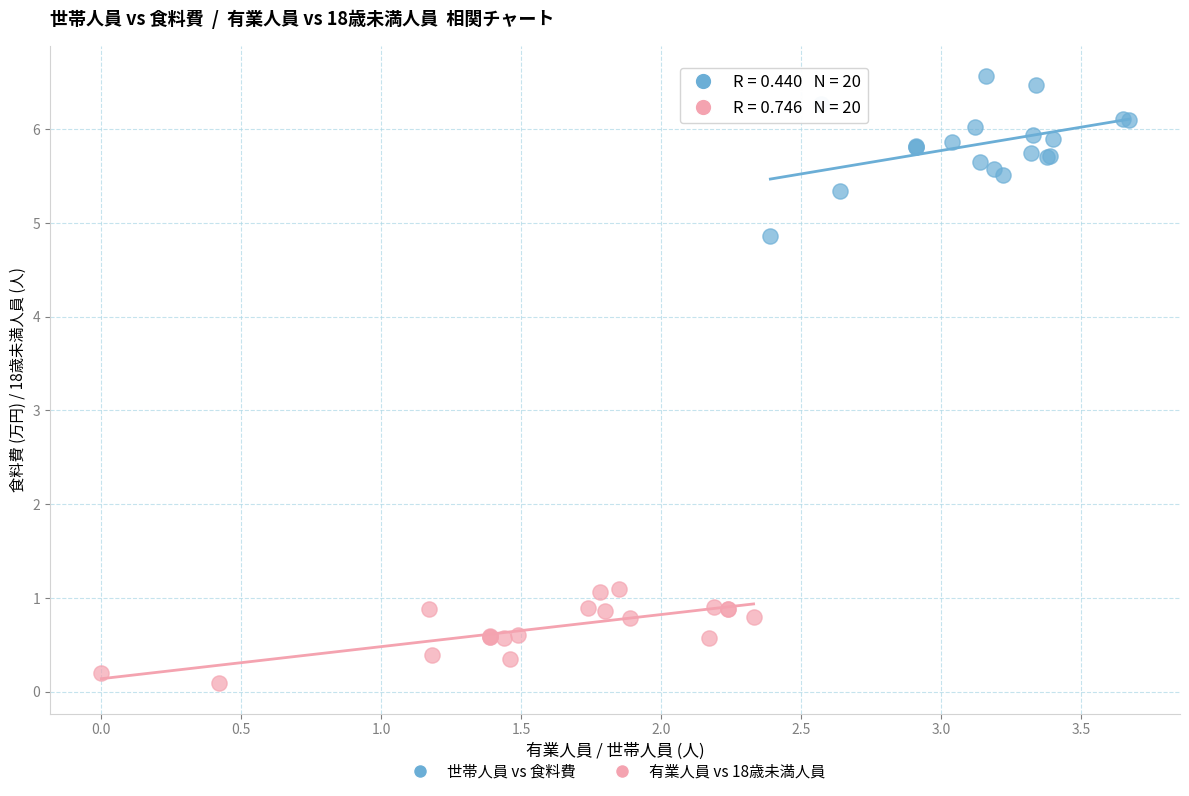

What are all the series names shown in the legend?

世帯人員 vs 食料費, 有業人員 vs 18歳未満人員